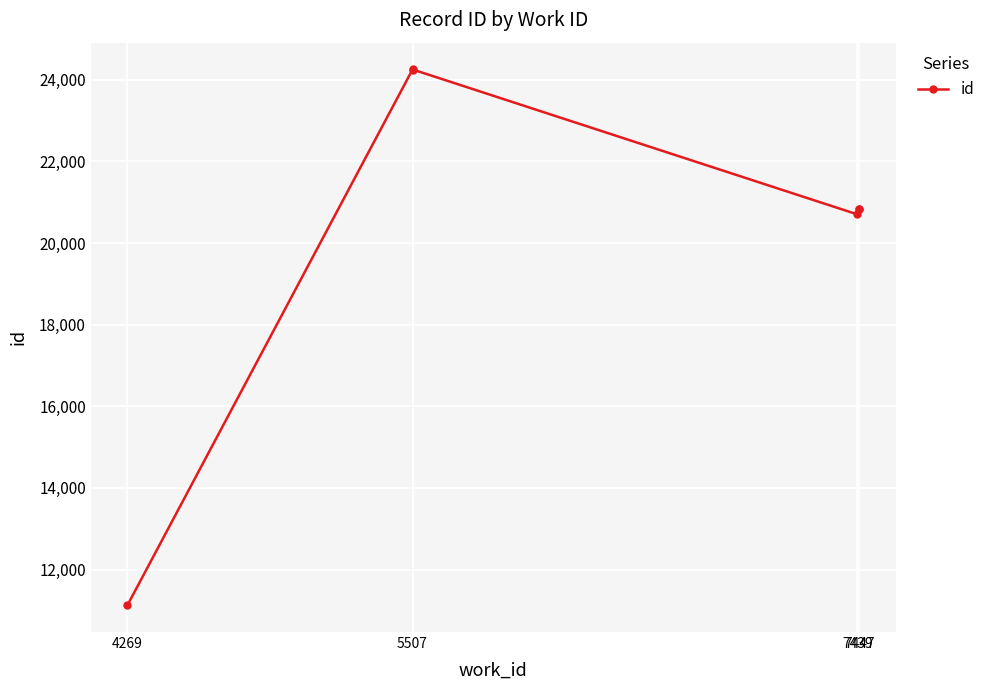

What is the difference between the maximum and minimum values?

13127